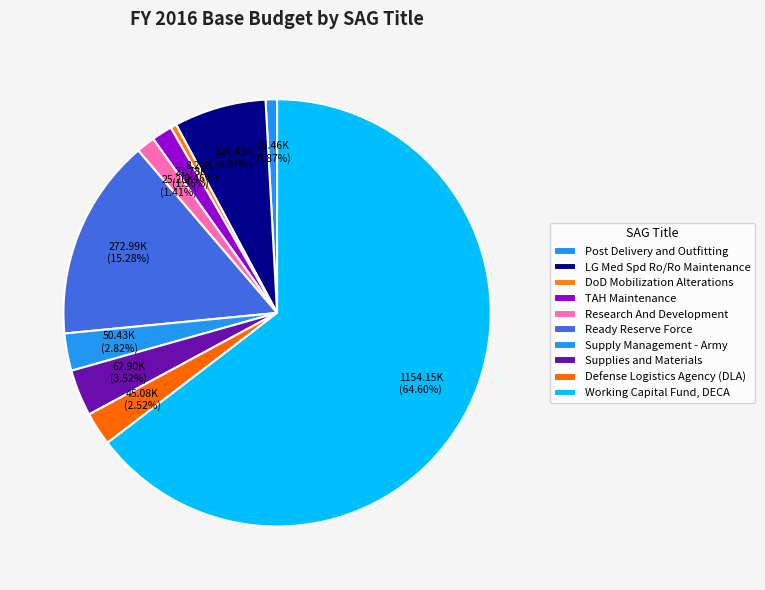

How many segments does this pie chart have?

10